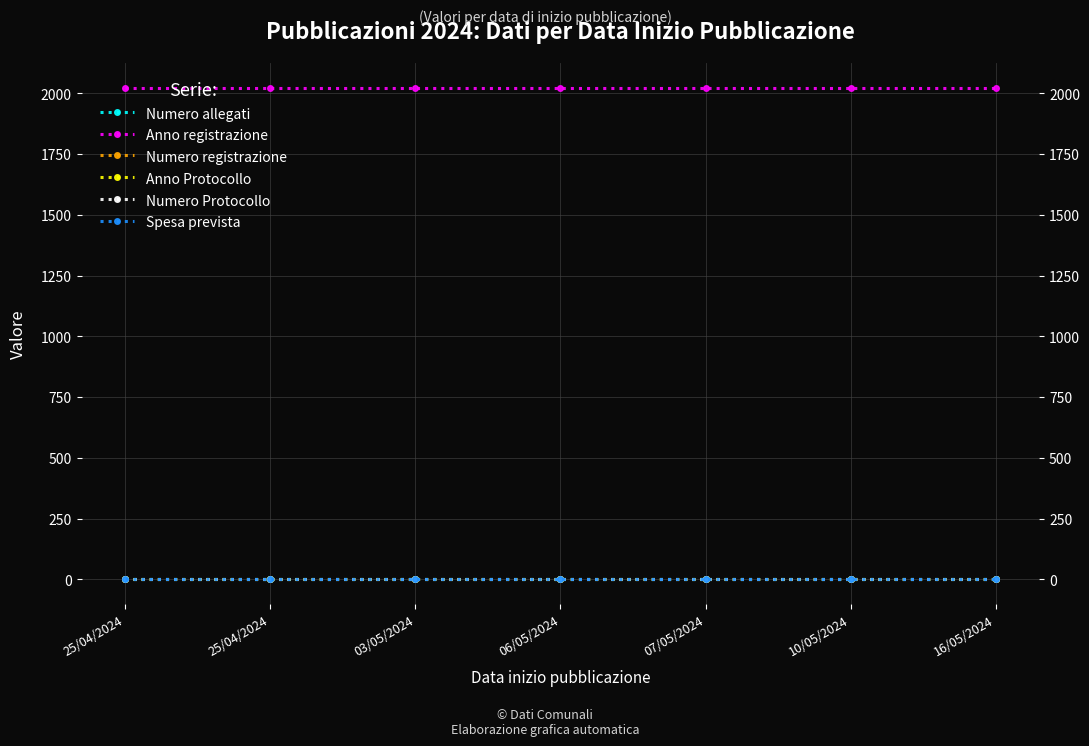

Between 10/05/2024 and 25/04/2024, which is larger?

10/05/2024